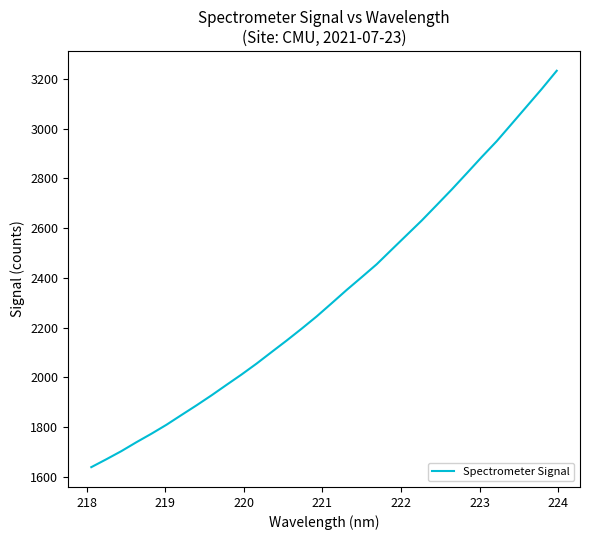

What is the smallest value displayed?

1639.4